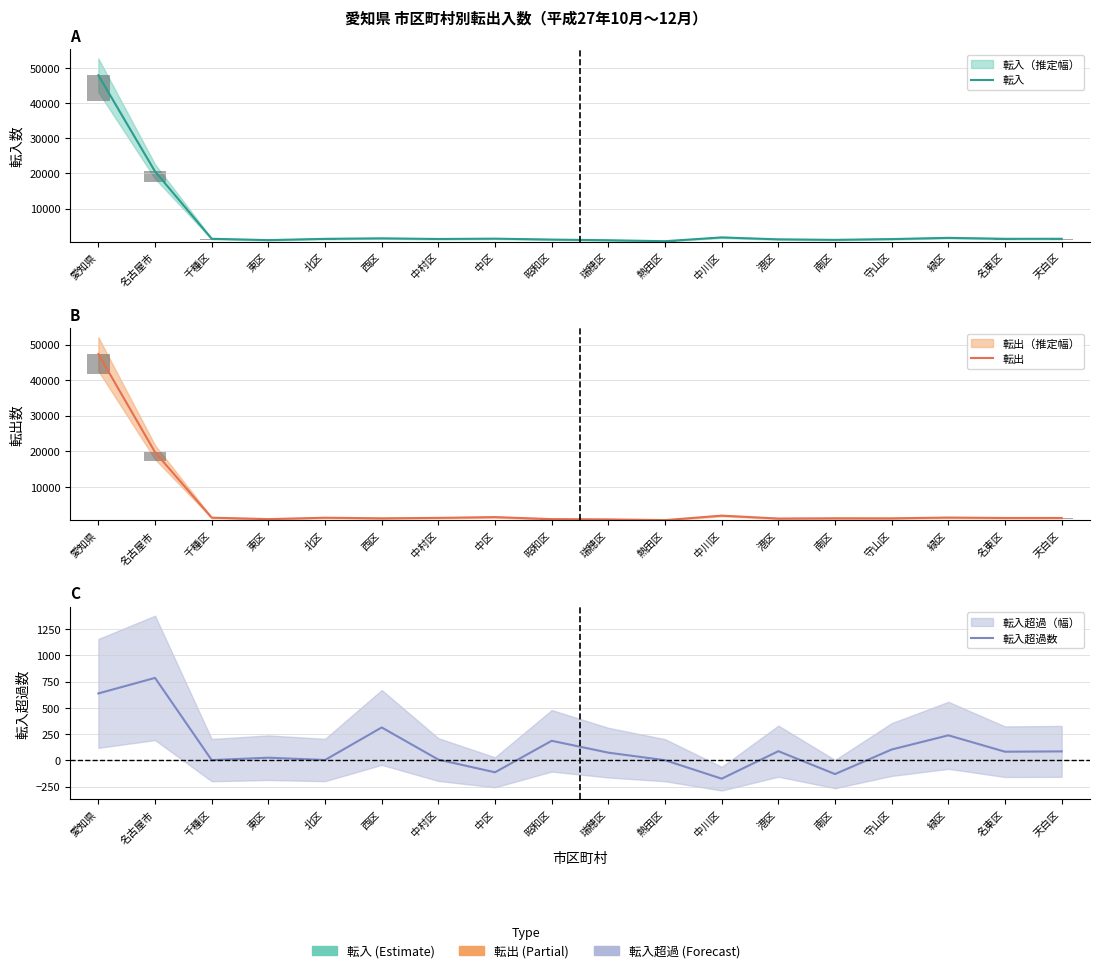

The value of 転出 at 北区 is 2328. True or false?

False